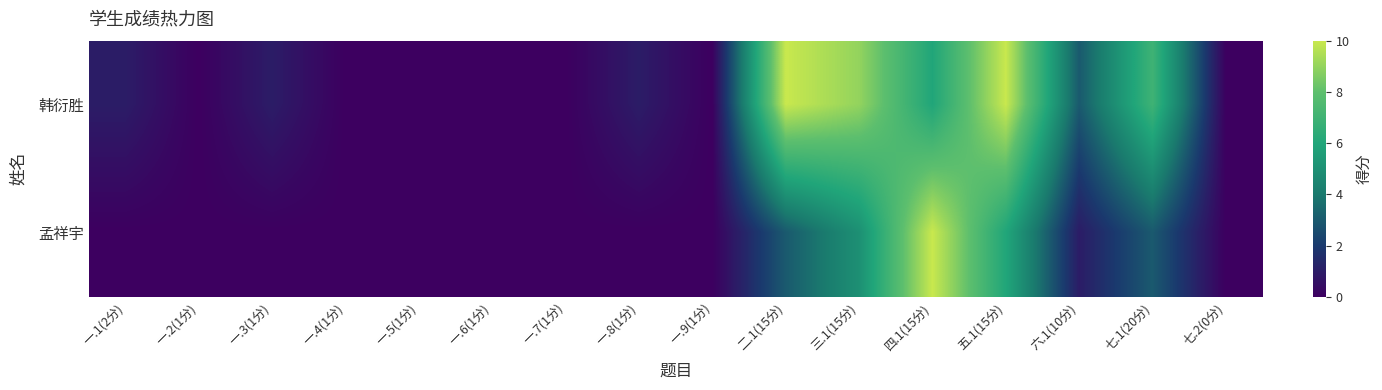

Reading left to right, transcribe all the data shown in this chart.

韩衍胜: 一.1(2分)=1	一.2(1分)=0	一.3(1分)=1	一.4(1分)=0	一.5(1分)=0	一.6(1分)=0	一.7(1分)=0	一.8(1分)=1	一.9(1分)=0	二.1(15分)=10	三.1(15分)=9	四.1(15分)=6	五.1(15分)=10	六.1(10分)=3	七.1(20分)=7	七.2(0分)=0
孟祥宇: 一.1(2分)=0	一.2(1分)=0	一.3(1分)=0	一.4(1分)=0	一.5(1分)=0	一.6(1分)=0	一.7(1分)=0	一.8(1分)=0	一.9(1分)=0	二.1(15分)=3	三.1(15分)=5	四.1(15分)=10	五.1(15分)=6	六.1(10分)=1	七.1(20分)=3	七.2(0分)=0